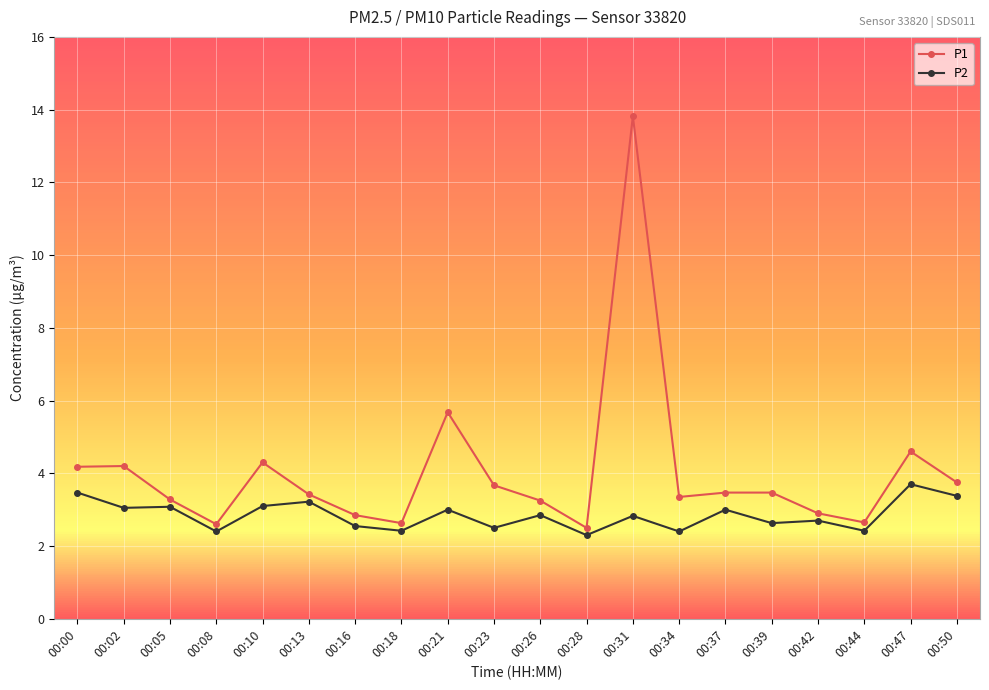

At which category does the chart reach its peak across all series?

00:31